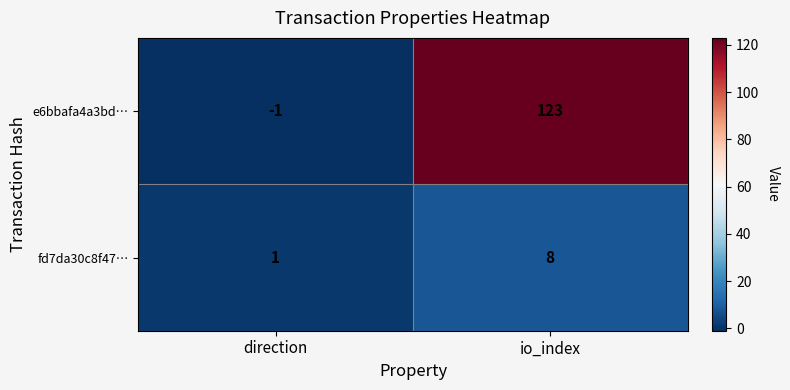

True or false: fd7da30c8f47… has a value of 8 at io_index.

True